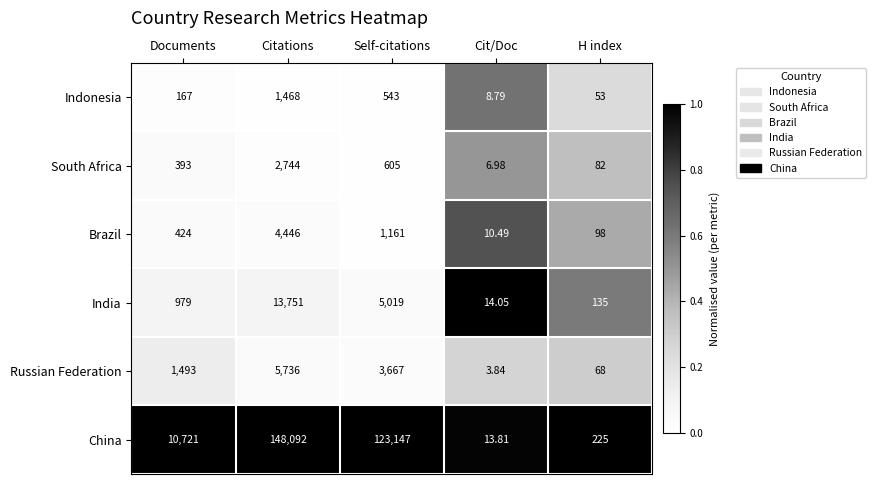

Is the value of Brazil at H index greater than the value of South Africa at Self-citations?

No